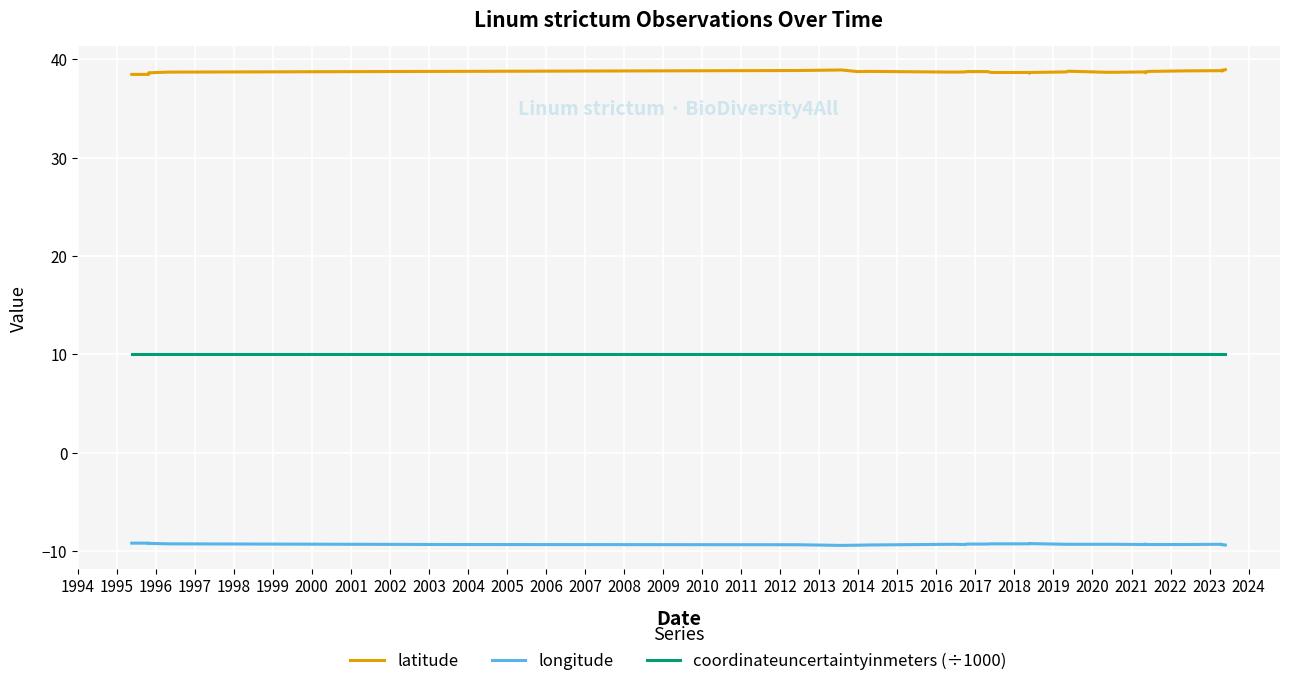

Rank the series at 2010 from lowest to highest value.

longitude, coordinateuncertaintyinmeters (÷1000), latitude